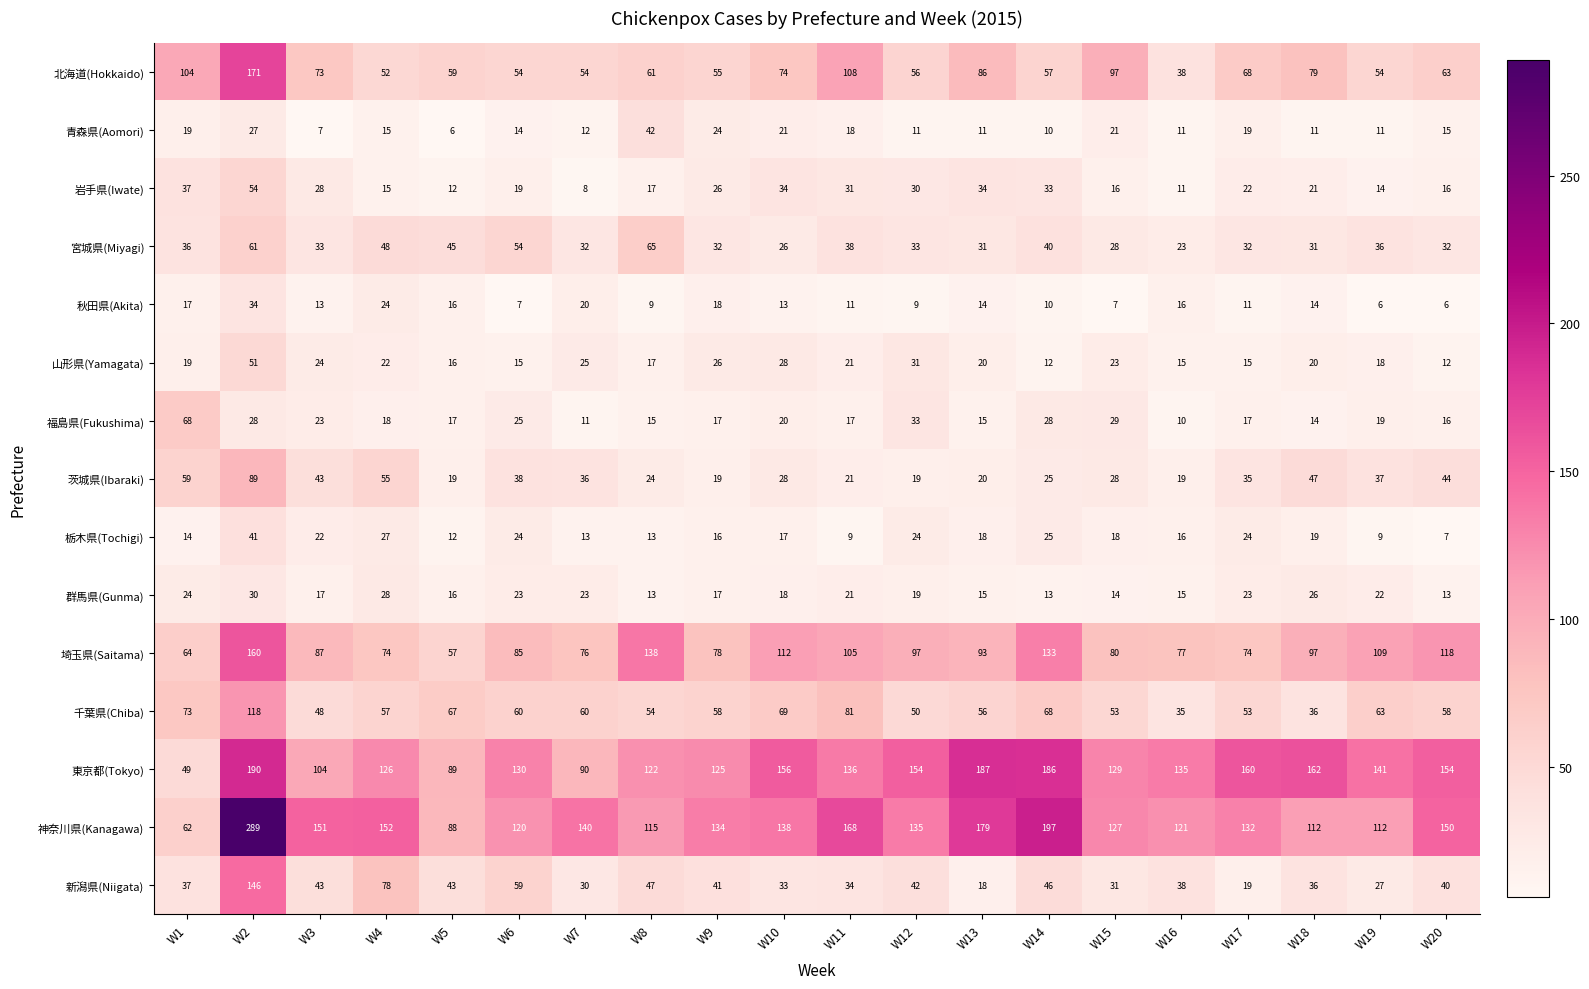

How many distinct data groups are displayed?

15